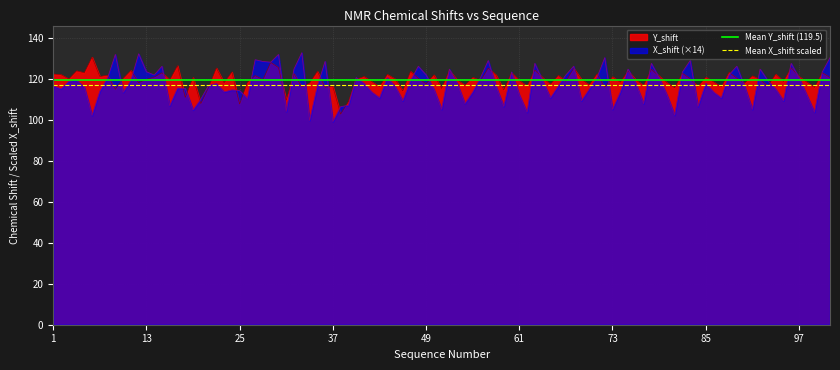

What is the highest value of the Mean X_shift scaled series?

116.9